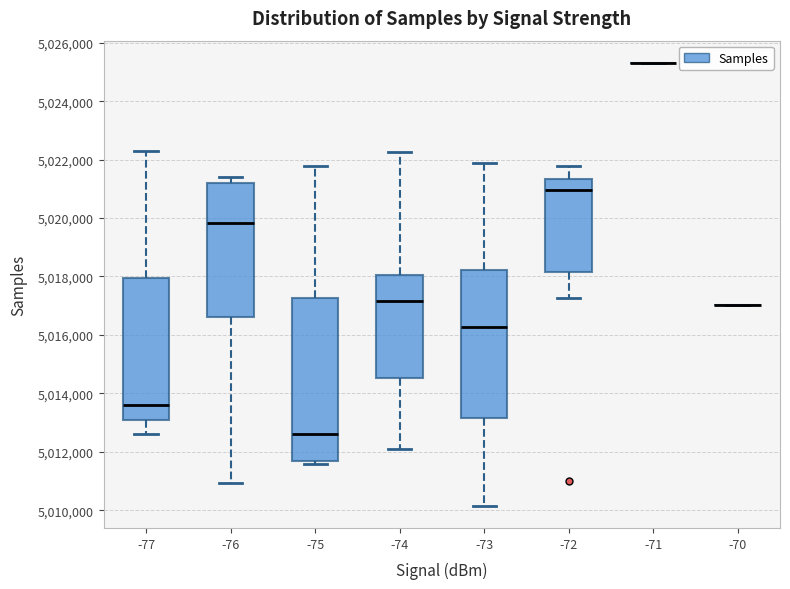

Reading left to right, read every box against the y-axis: the position of its median line, the range the box covers, and the ends of its whiskers. The values are not printed on the chart, so give them approximately, as read against the axis.

-77: median 5013600, box 5013200 to 5018000, whiskers 5012600 to 5022200
-76: median 5019800, box 5016600 to 5021200, whiskers 5011000 to 5021400
-75: median 5012600, box 5011600 to 5017200, whiskers 5011600 (just below the box's lower edge) to 5021800
-74: median 5017200, box 5014600 to 5018000, whiskers 5012200 to 5022200
-73: median 5016200, box 5013200 to 5018200, whiskers 5010200 to 5021800
-72: median 5021000, box 5018200 to 5021400, whiskers 5017200 to 5021800
-71: box collapsed to a line at 5025400, whiskers 5025400 to 5025400
-70: box collapsed to a line at 5017000, whiskers 5017000 to 5017000